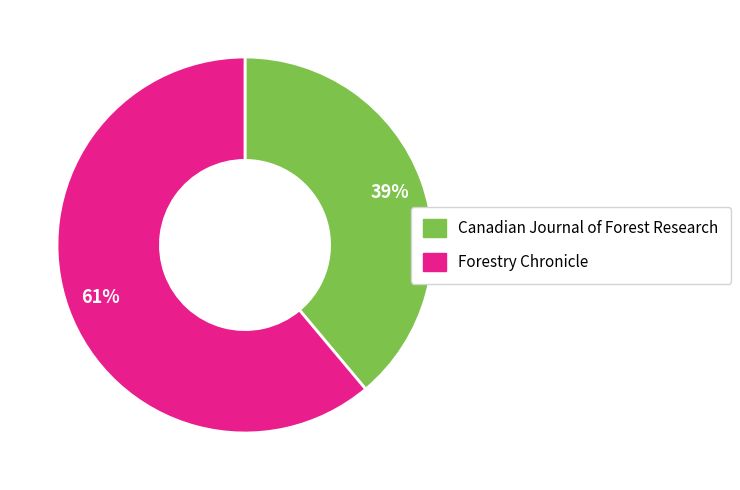

To the nearest percent, what is the difference between the Canadian Journal of Forest Research and Forestry Chronicle slice percentages?

22%